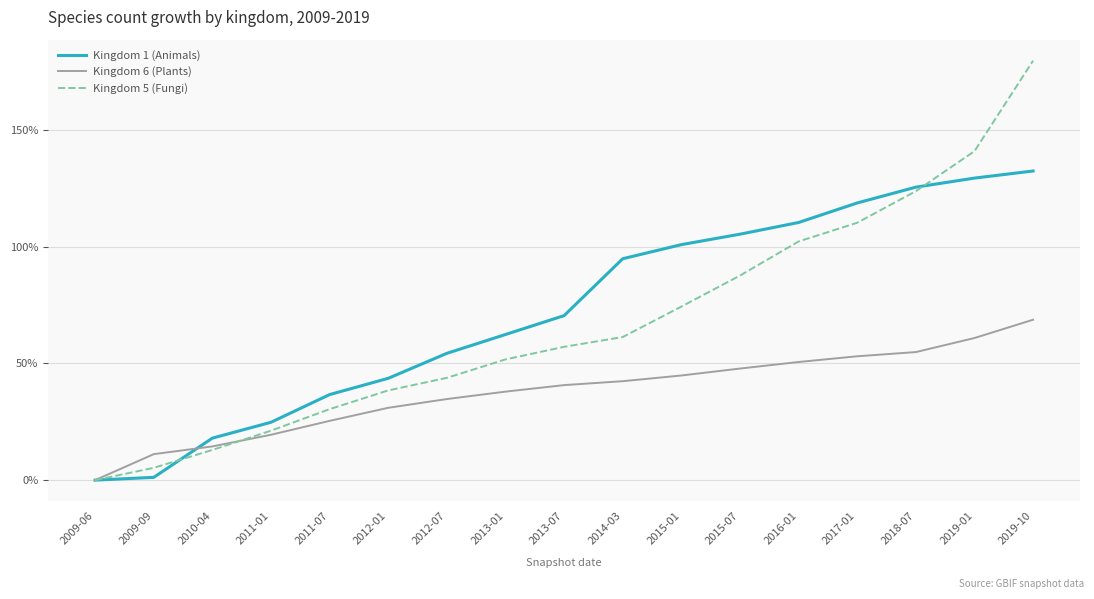

How many lines are shown in the chart?

3